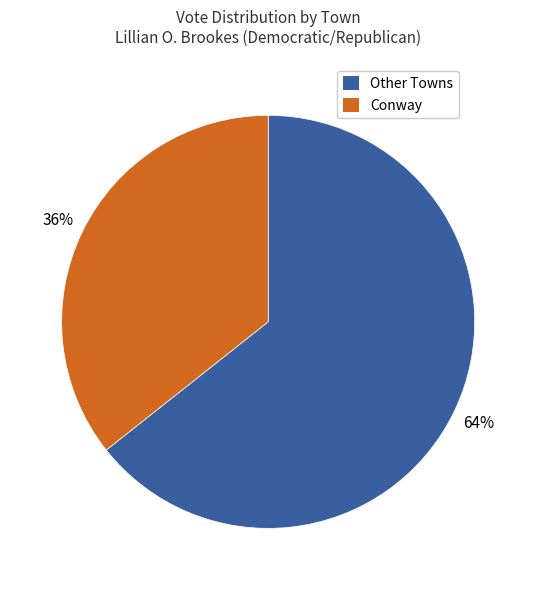

Which slice is the smallest?

Conway